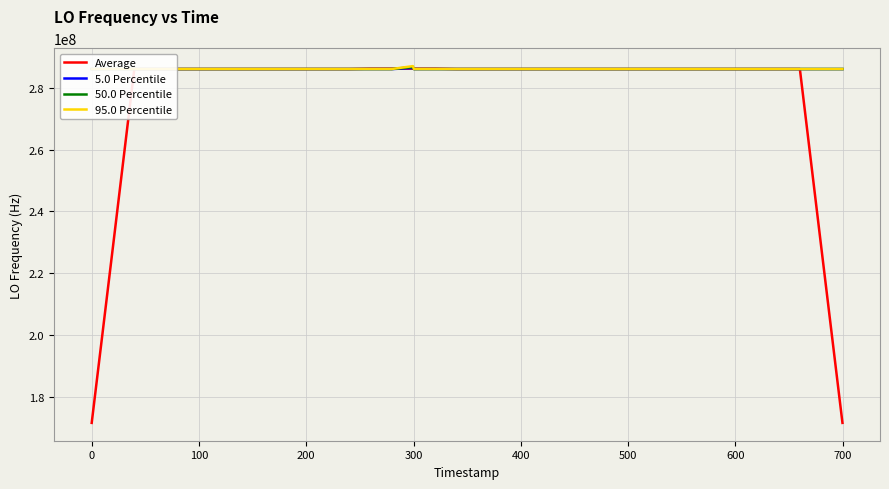

What is the lowest value of the 5.0 Percentile series?

286039044.5